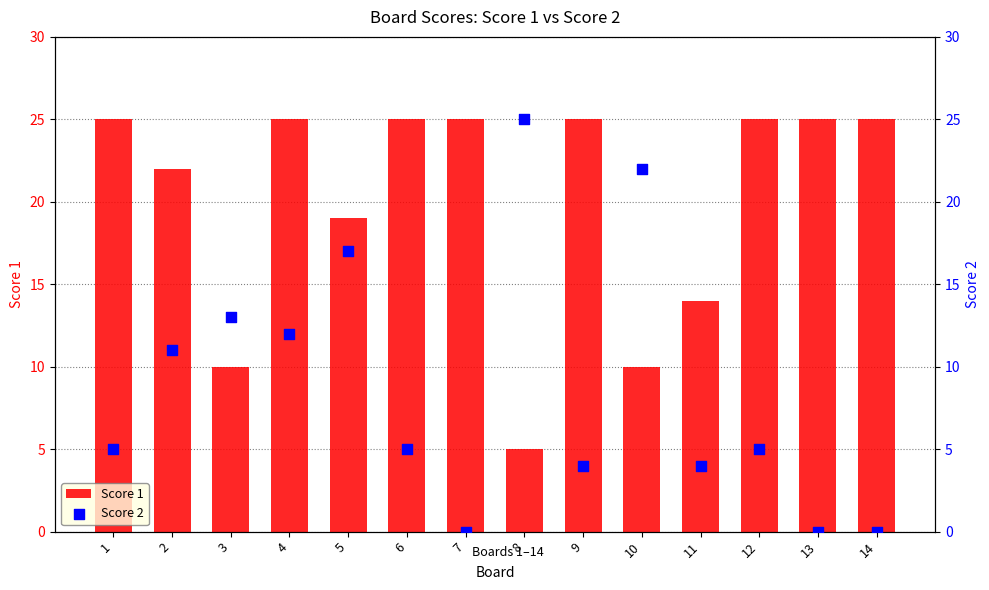

At which category is the sum across all series the highest?

4